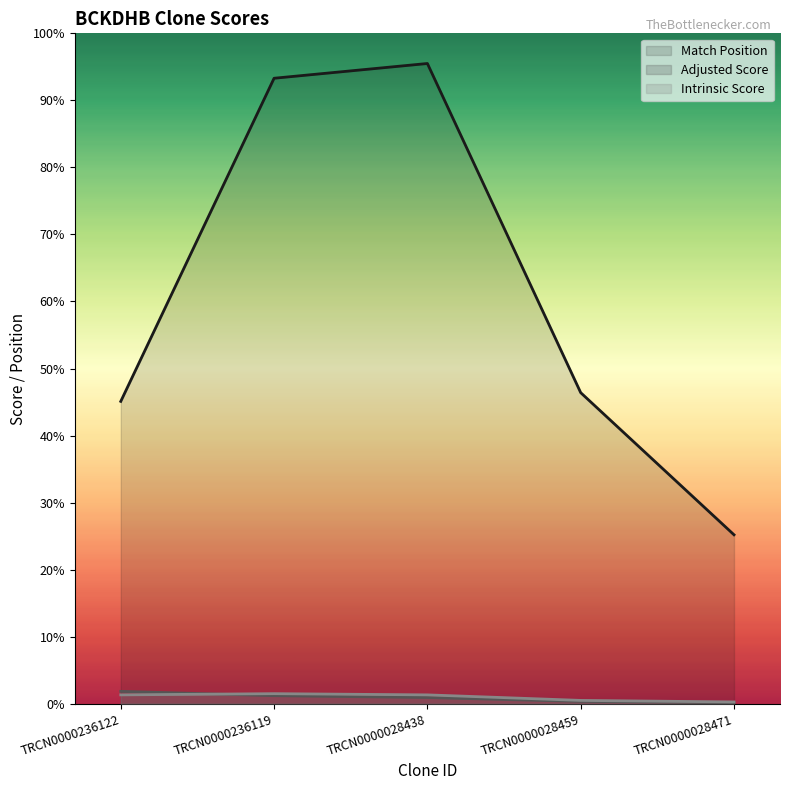

How many data points in Adjusted Score are less than 9?

2